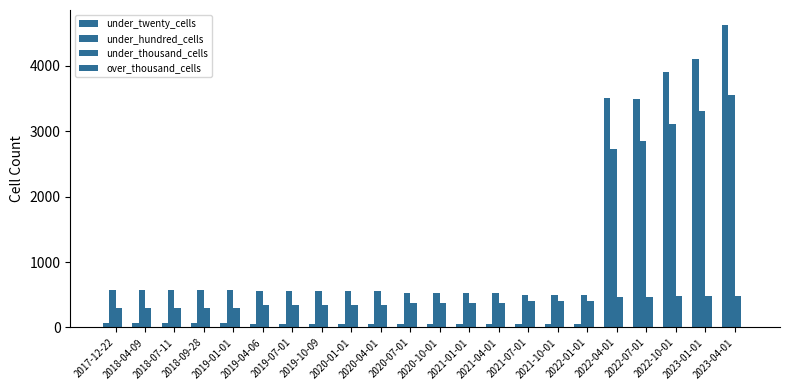

At which category is the sum across all series the highest?

2023-04-01